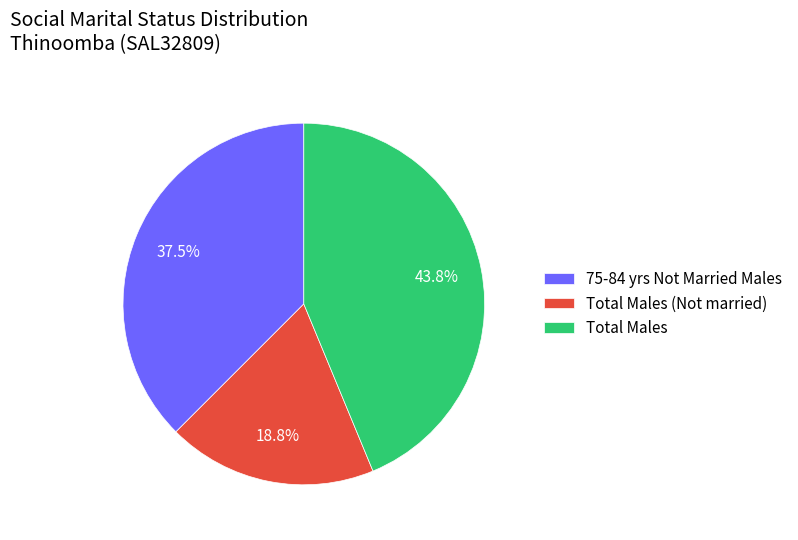

What is the total percentage of Total Males and 75-84 yrs Not Married Males?

81.2%